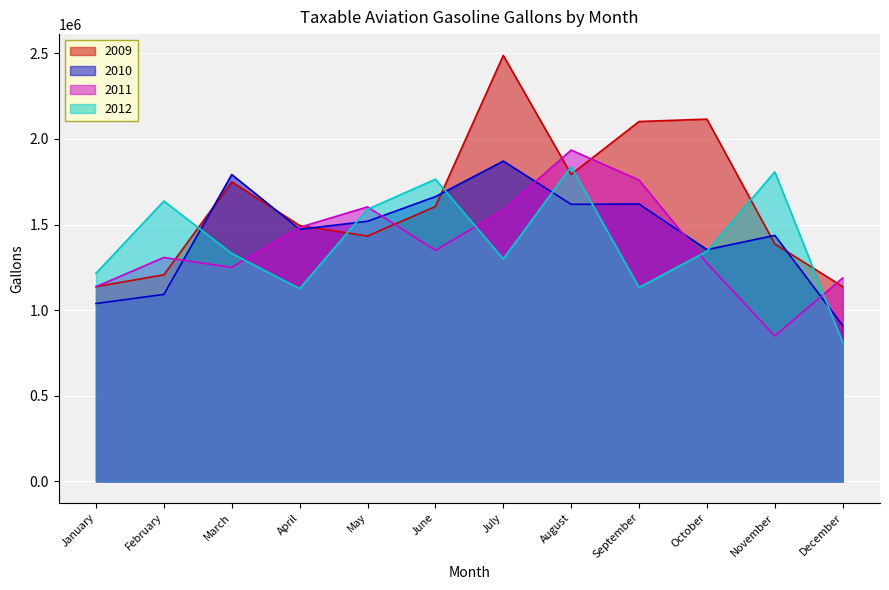

What is the difference between the second highest and second lowest values in the 2009 series?

977874